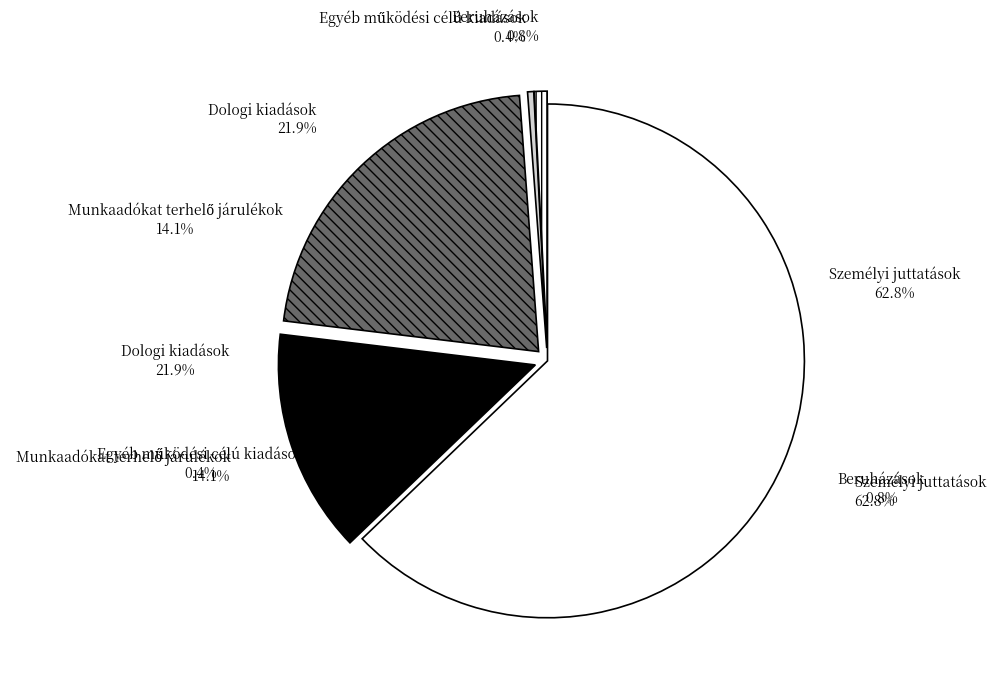

How many segments does this pie chart have?

5